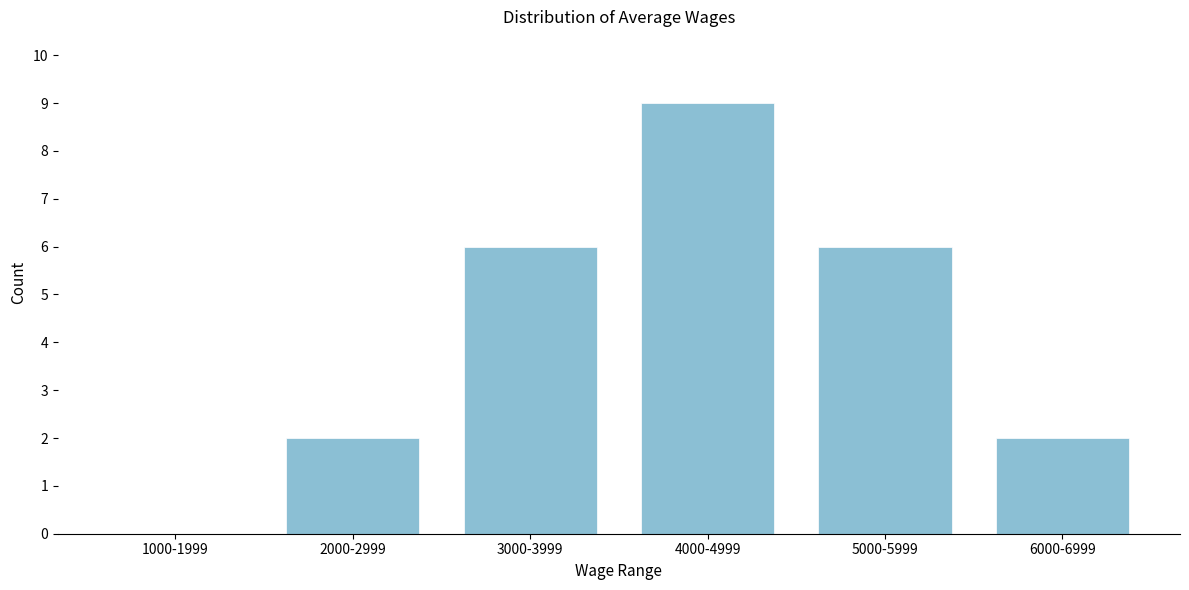

Reading right to left, what are all the values shown in this chart?

6000-6999=2	5000-5999=6	4000-4999=9	3000-3999=6	2000-2999=2	1000-1999=0